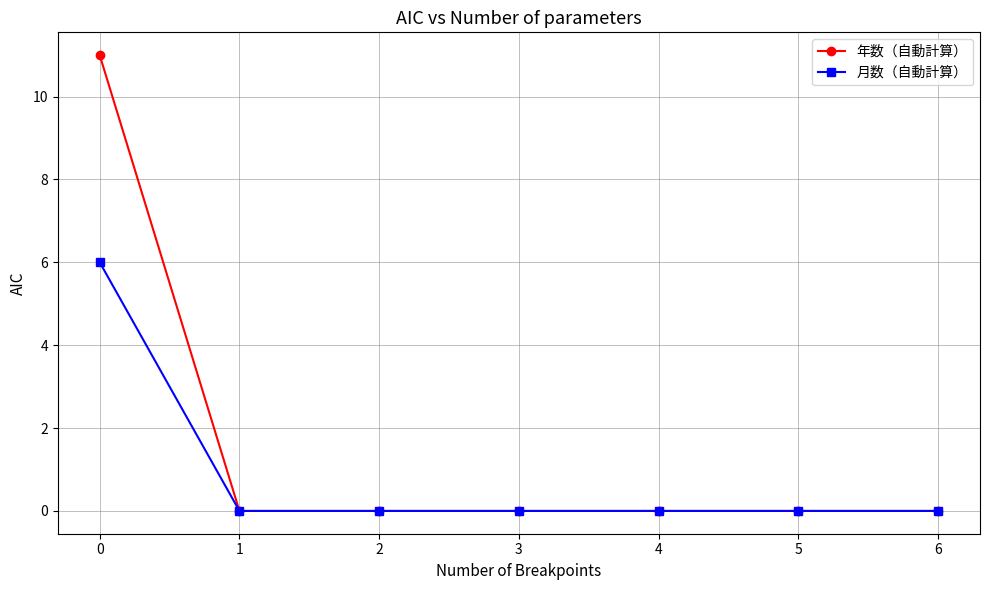

How many lines are shown in the chart?

2